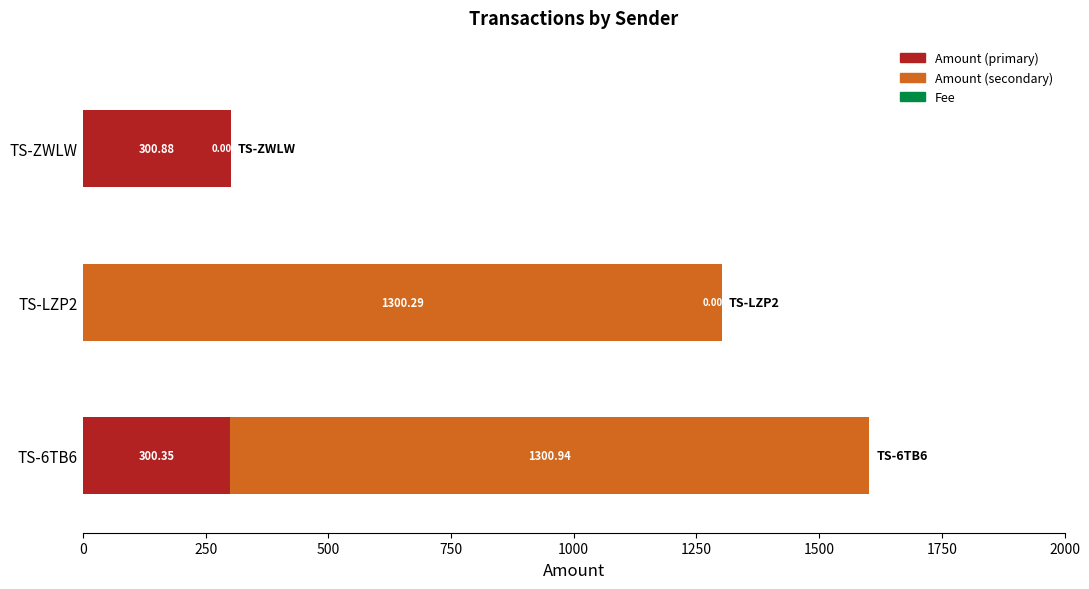

What is the total value across all series at TS-LZP2?

1301.2